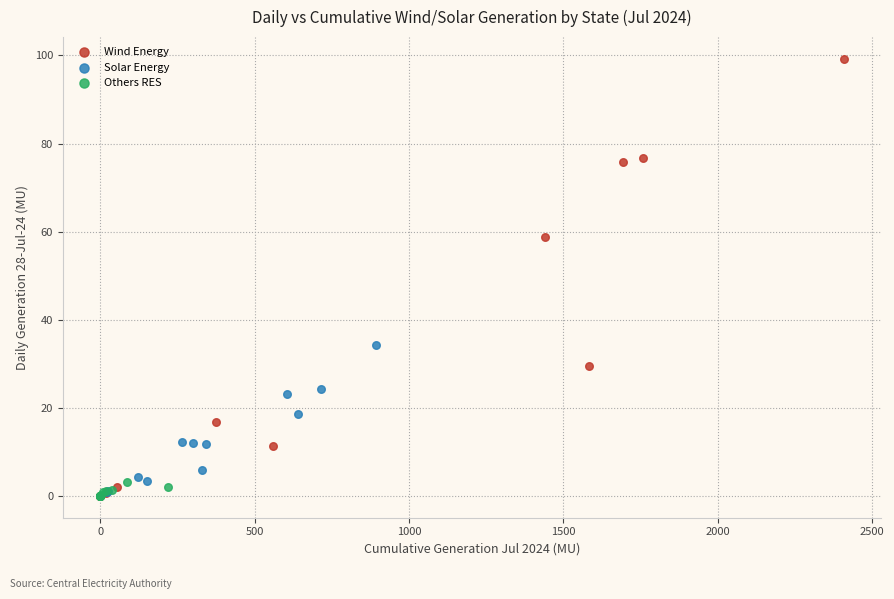

Which series reaches the maximum Y coordinate?

Wind Energy